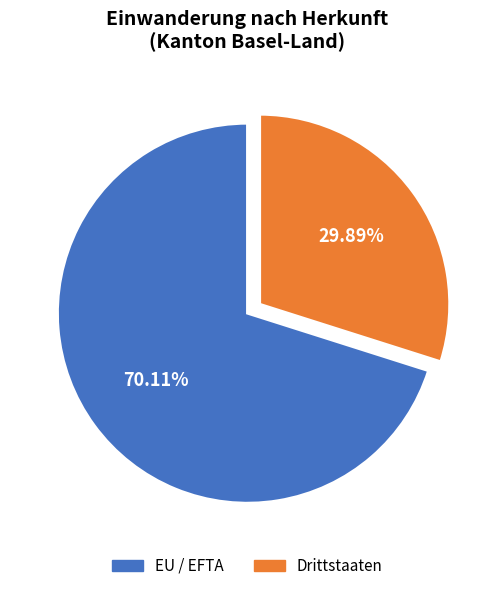

Rank the categories by value from highest to lowest.

EU / EFTA, Drittstaaten